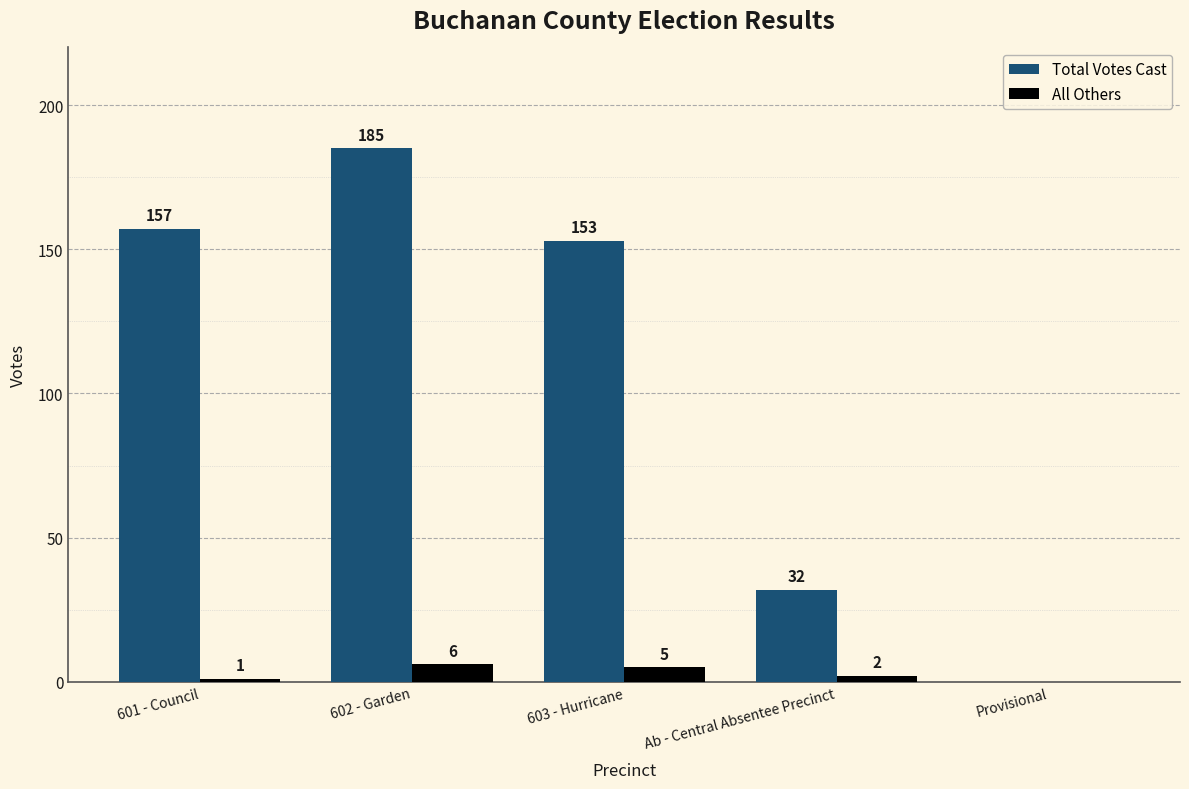

What is the average value of the Total Votes Cast series?

105